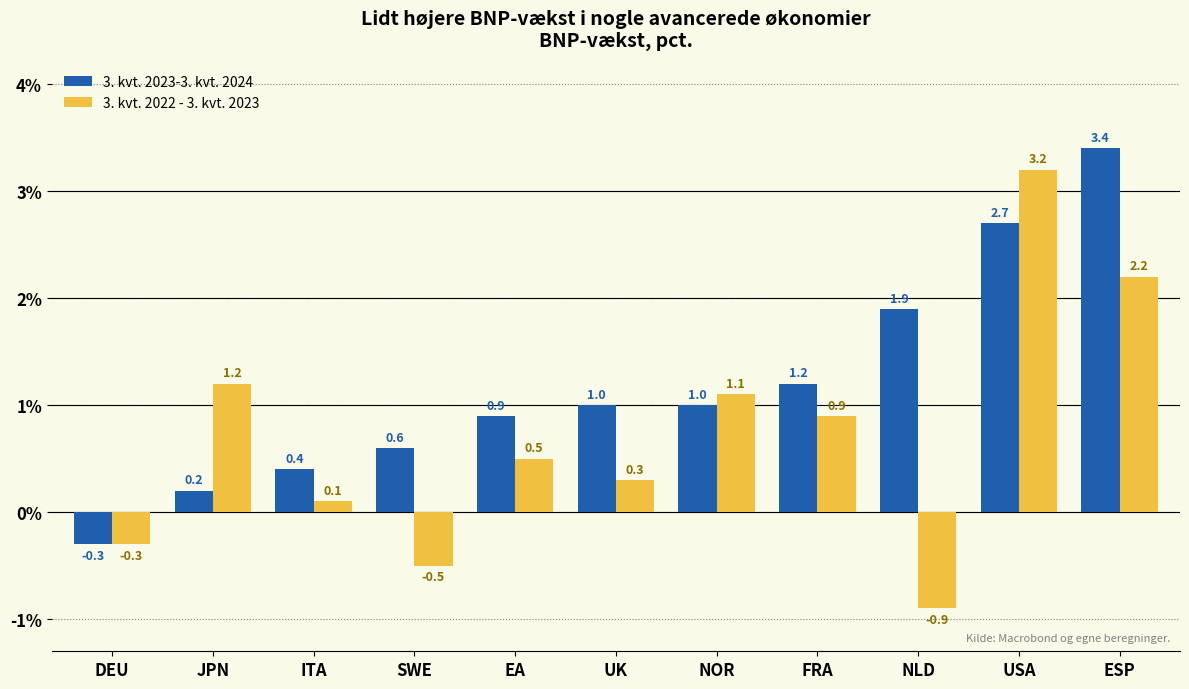

At how many categories does at least one series exceed 0?

10